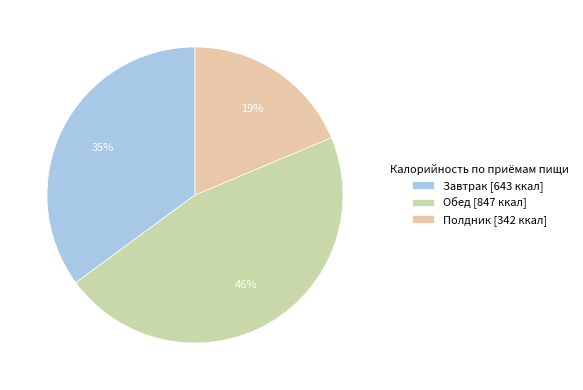

What is the change in value from Обед to Полдник?

-505.1